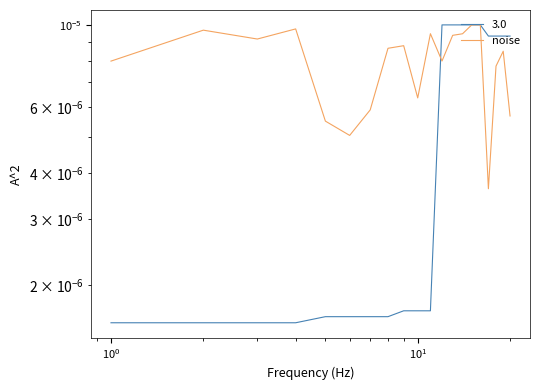

How many categories are shown in the chart?

20